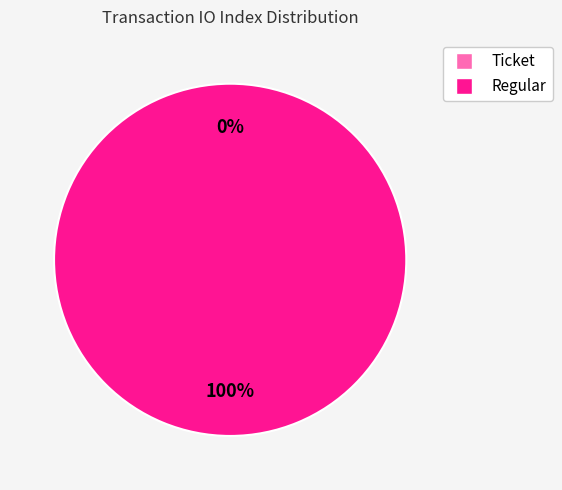

To the nearest percent, what portion does Regular represent?

100%